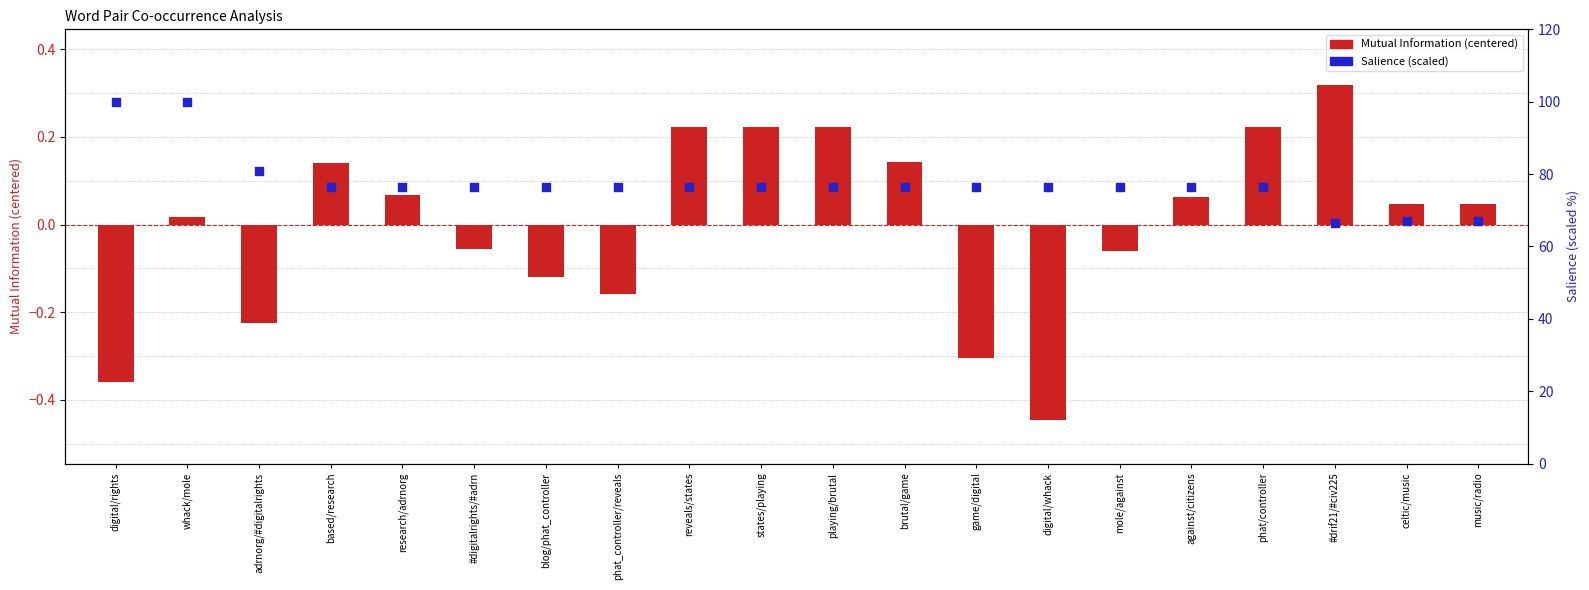

Which series reaches the minimum Y coordinate?

Mutual Information (centered)